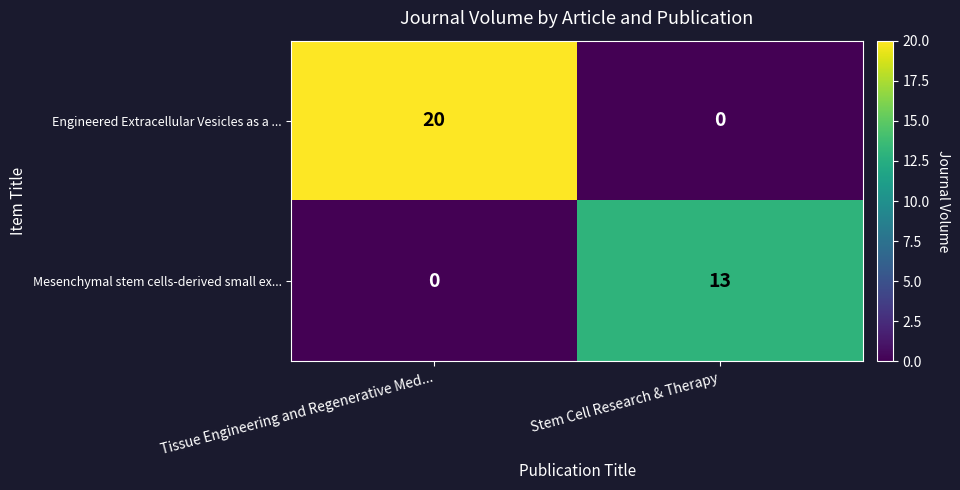

How many categories are shown in the chart?

2